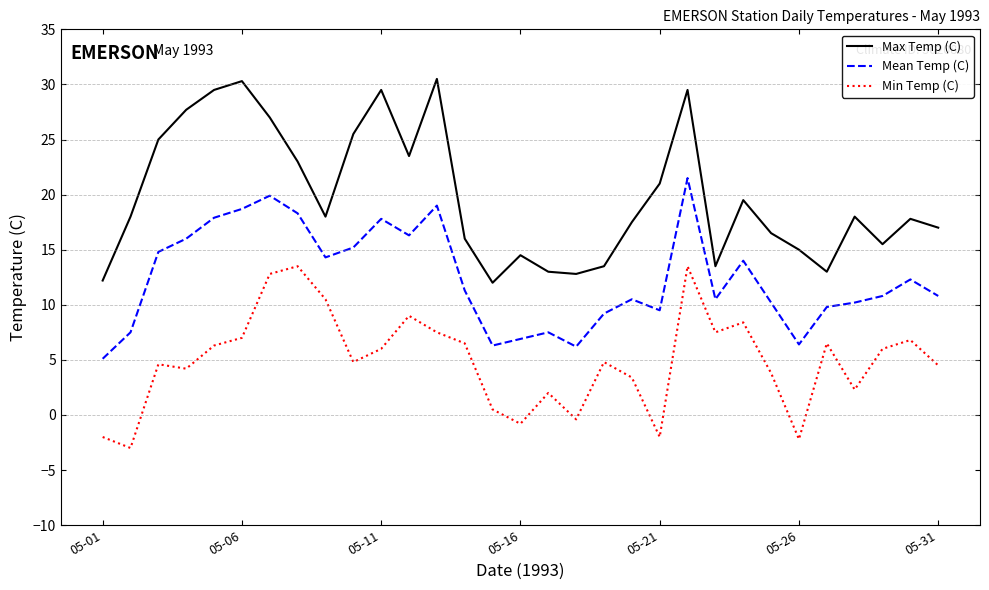

Does the chart display data point markers on the line(s)?

No